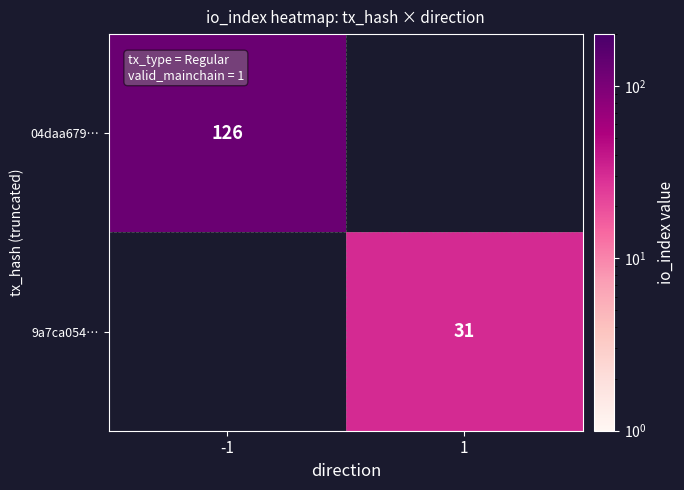

Is the value of 9a7ca054… at 1 greater than the value of 04daa679… at -1?

No